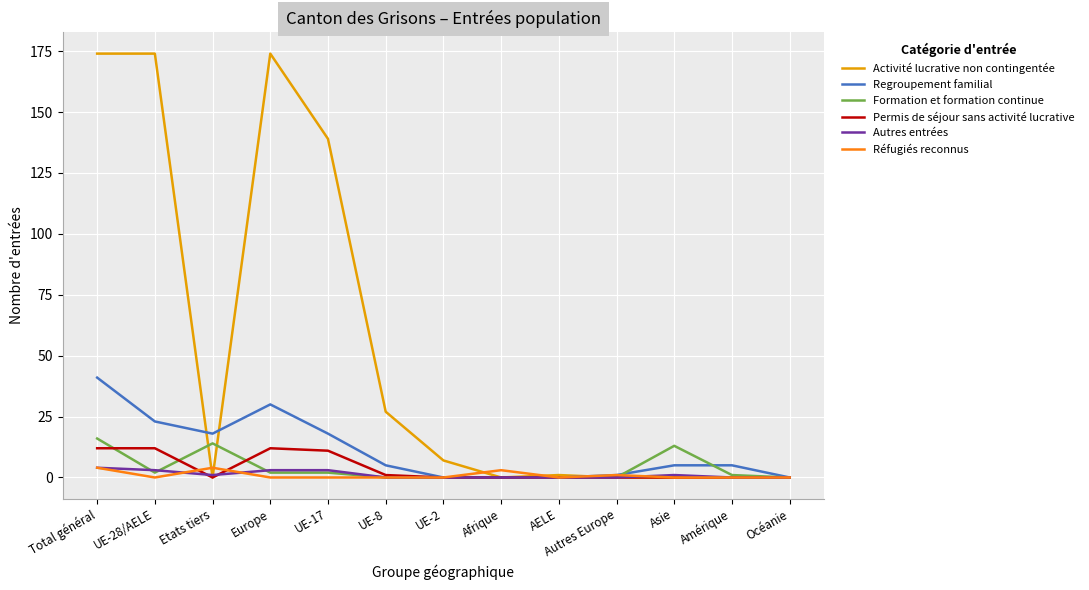

Reading right to left, extract all data points from this chart.

Activité lucrative non contingentée: 0	0	0	0	1	0	7	27	139	174	0	174	174
Regroupement familial: 0	5	5	1	0	0	0	5	18	30	18	23	41
Formation et formation continue: 0	1	13	0	0	0	0	0	2	2	14	2	16
Permis de séjour sans activité lucrative: 0	0	0	0	0	0	0	1	11	12	0	12	12
Autres entrées: 0	0	1	0	0	0	0	0	3	3	1	3	4
Réfugiés reconnus: 0	0	0	1	0	3	0	0	0	0	4	0	4